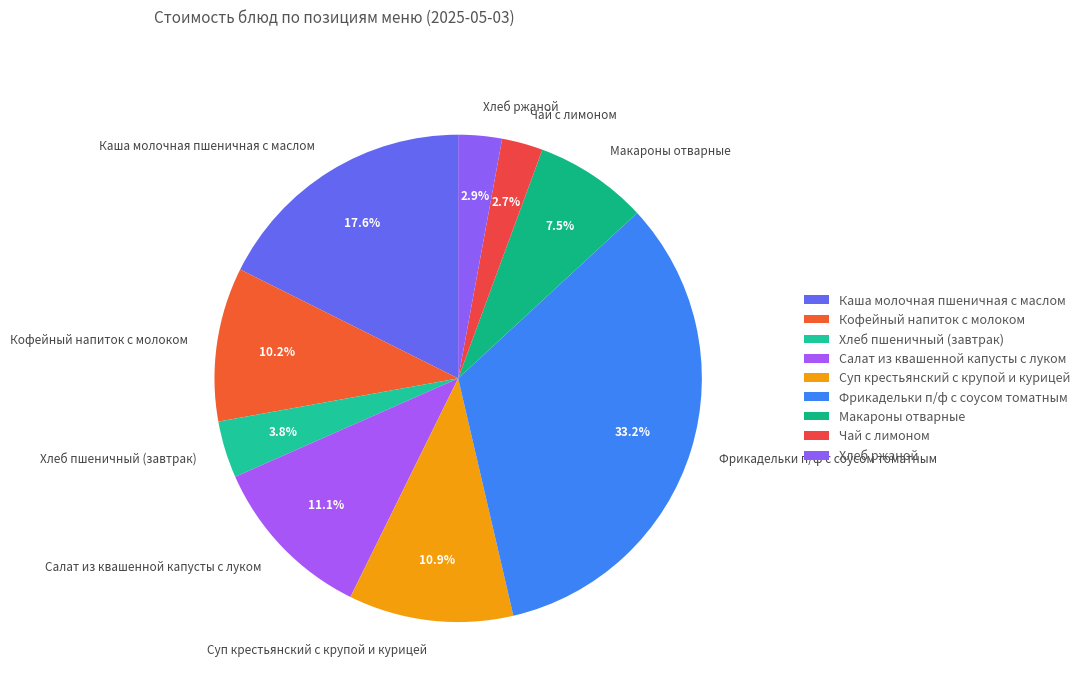

Which slice is the largest?

Фрикадельки п/ф с соусом томатным